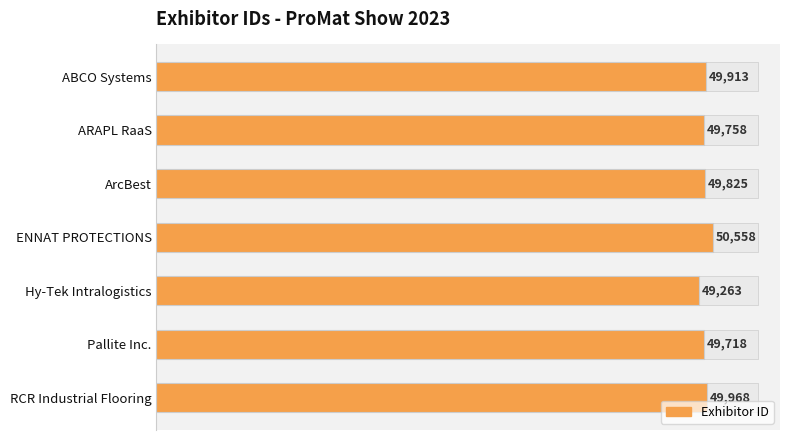

The value at Pallite Inc. is 49718. True or false?

True